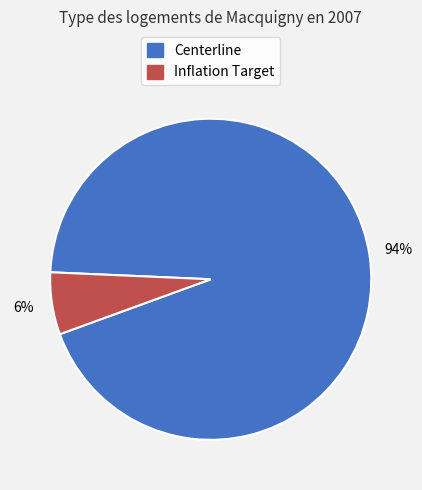

Is there a majority slice in this chart?

Yes